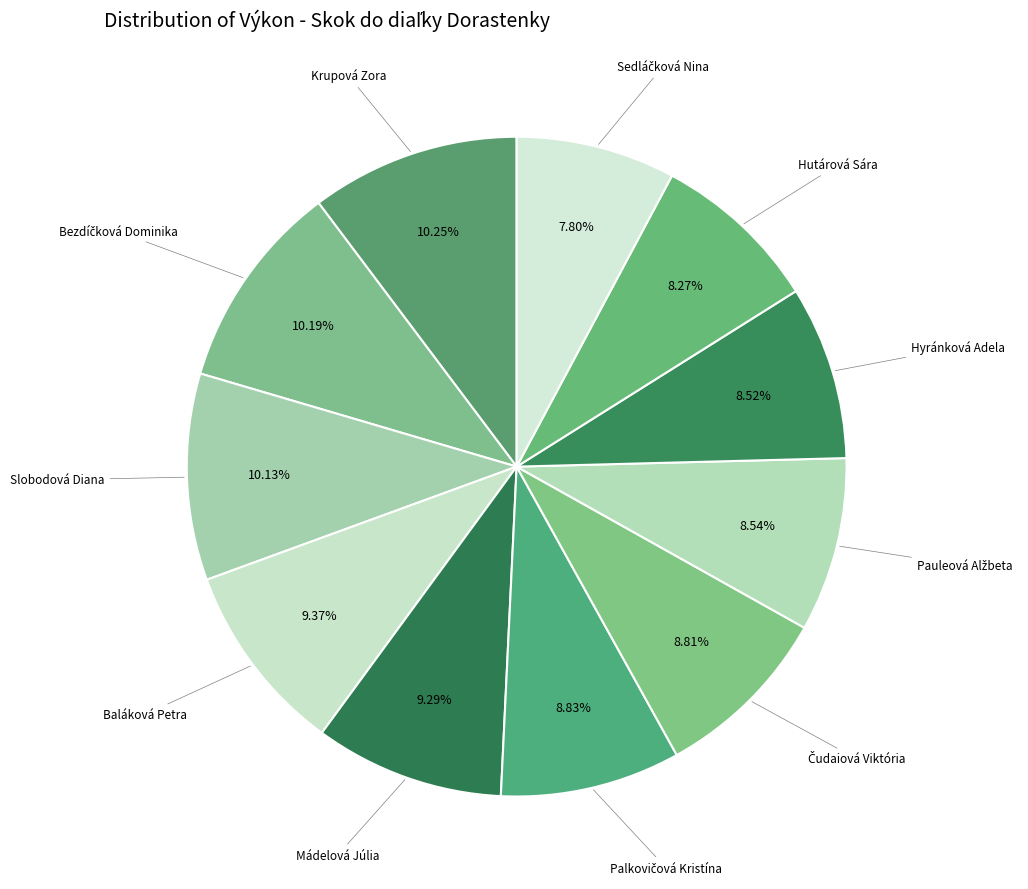

Does any single category account for the majority?

No